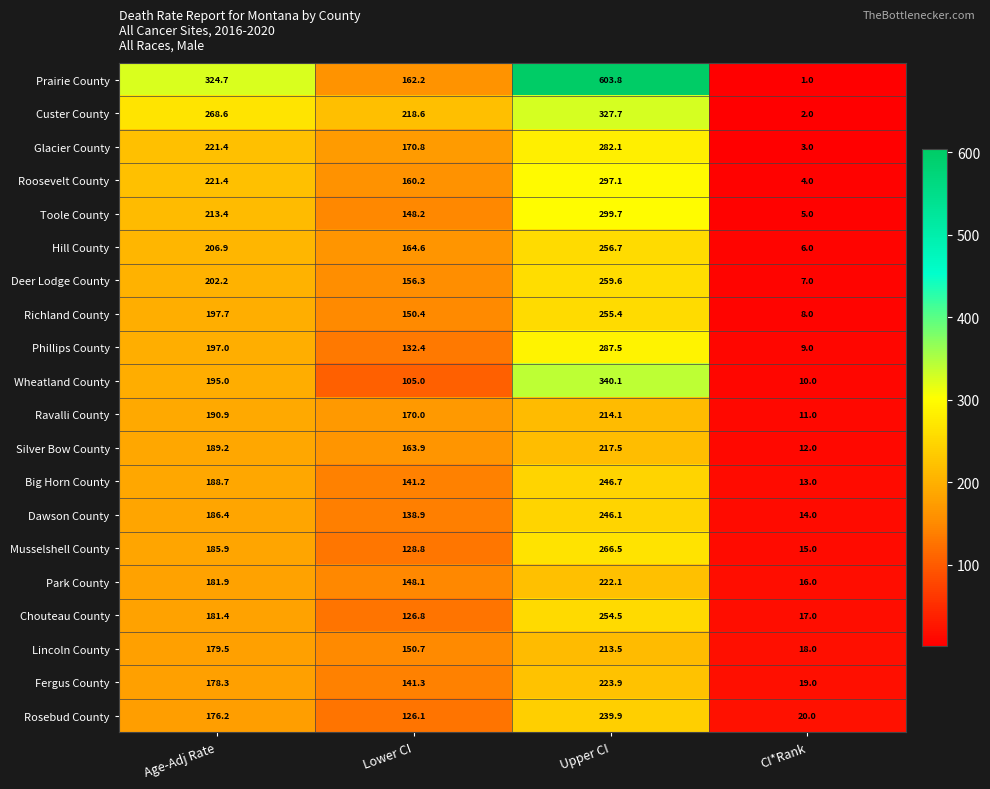

Where does the Dawson County series first go above 186?

Age-Adj Rate